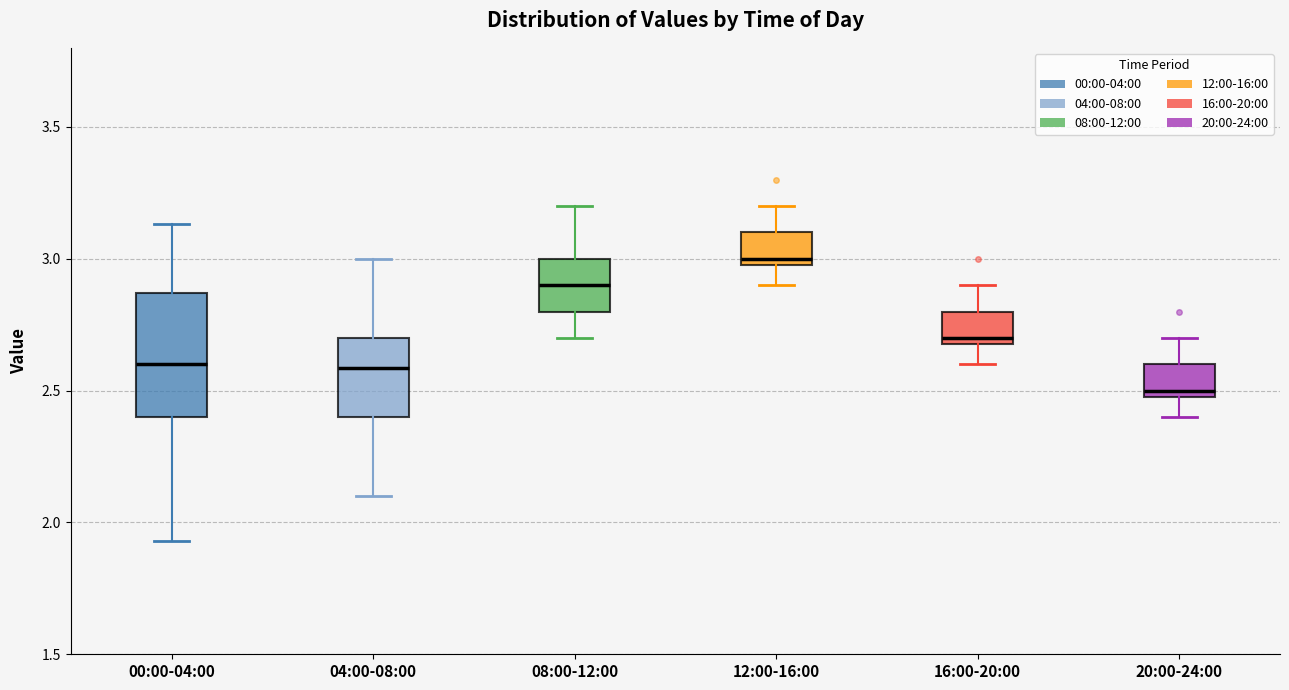

Comparing the boxes themselves (not the whiskers), which one is the tallest?

00:00-04:00